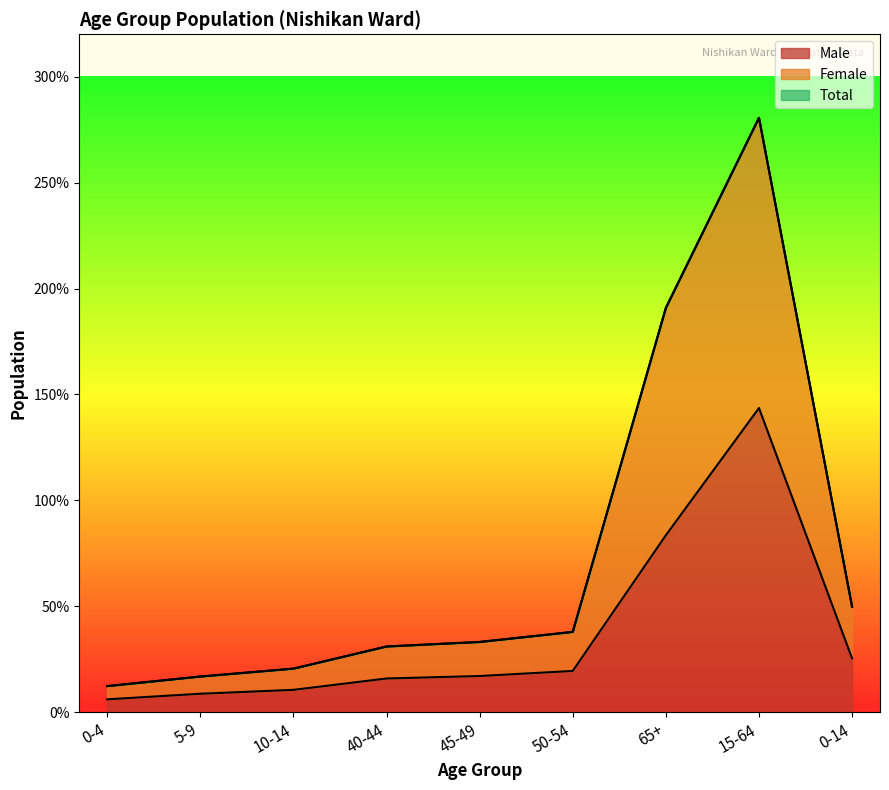

The value of Male at 0-14 is 2548. True or false?

True